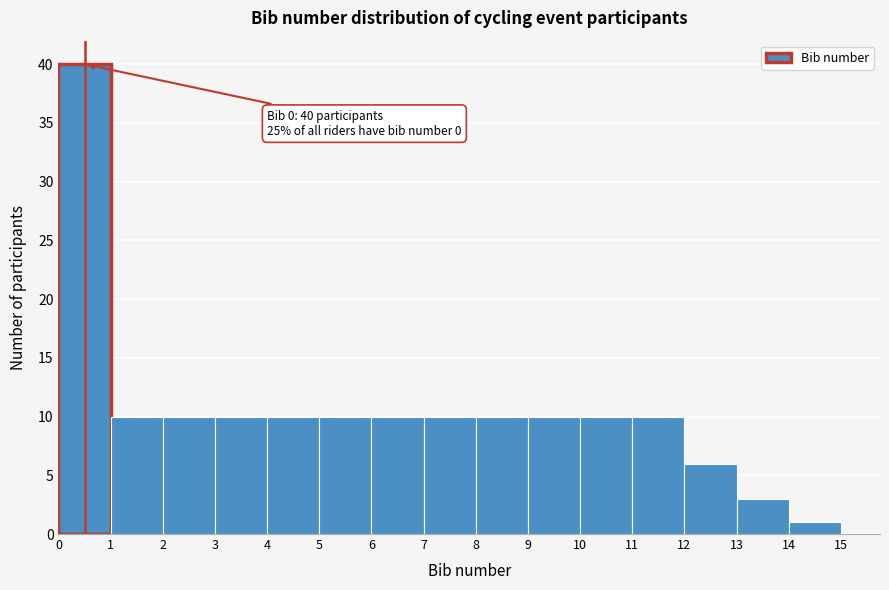

Which range on the x-axis has the tallest bar?

0 to 1